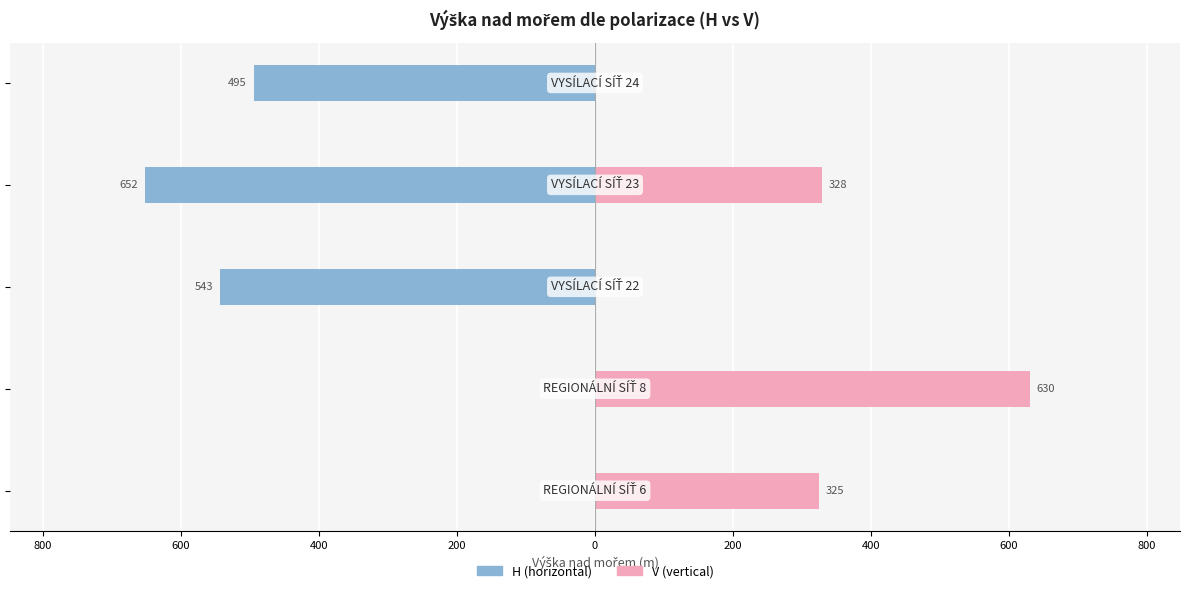

Reading left to right, extract all data points from this chart.

H: 1000=0.0	800=0.0	600=-543.3	400=-652.3	200=-494.7
V: 1000=325.0	800=630.0	600=0.0	400=328.5	200=0.0